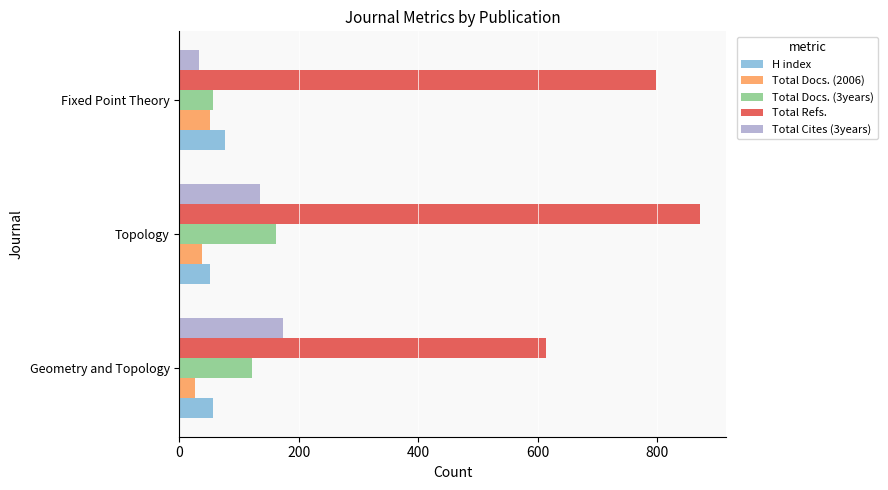

Is it true that Total Docs. (2006) equals 51 at Fixed Point Theory?

True